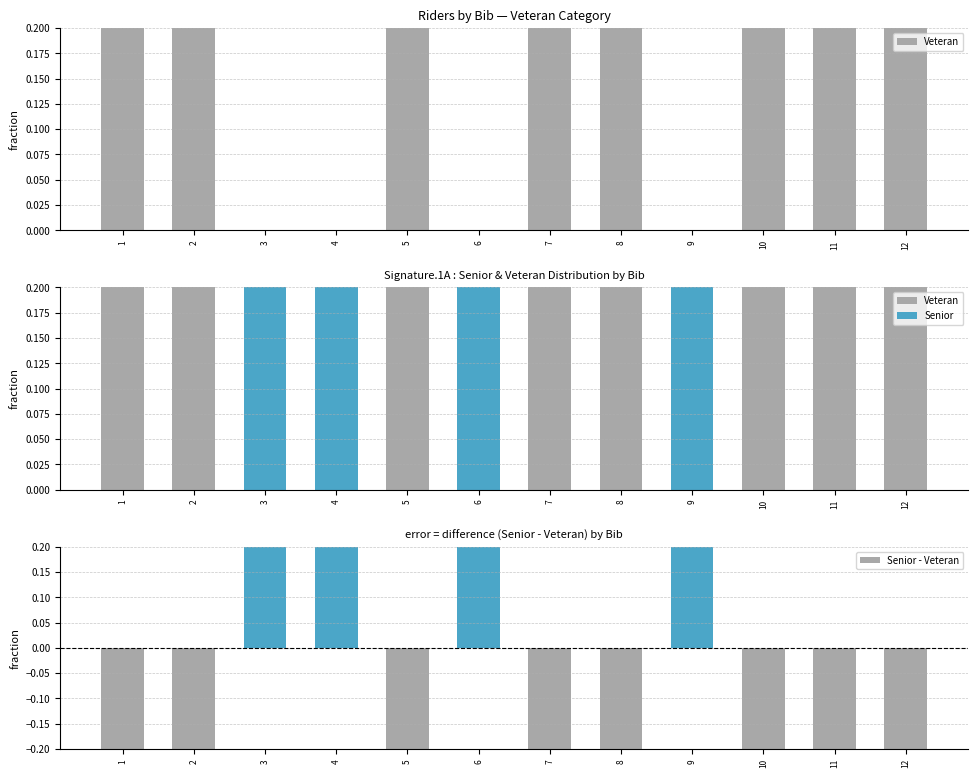

Count the Senior - Veteran values in the range -1 to 1.

12